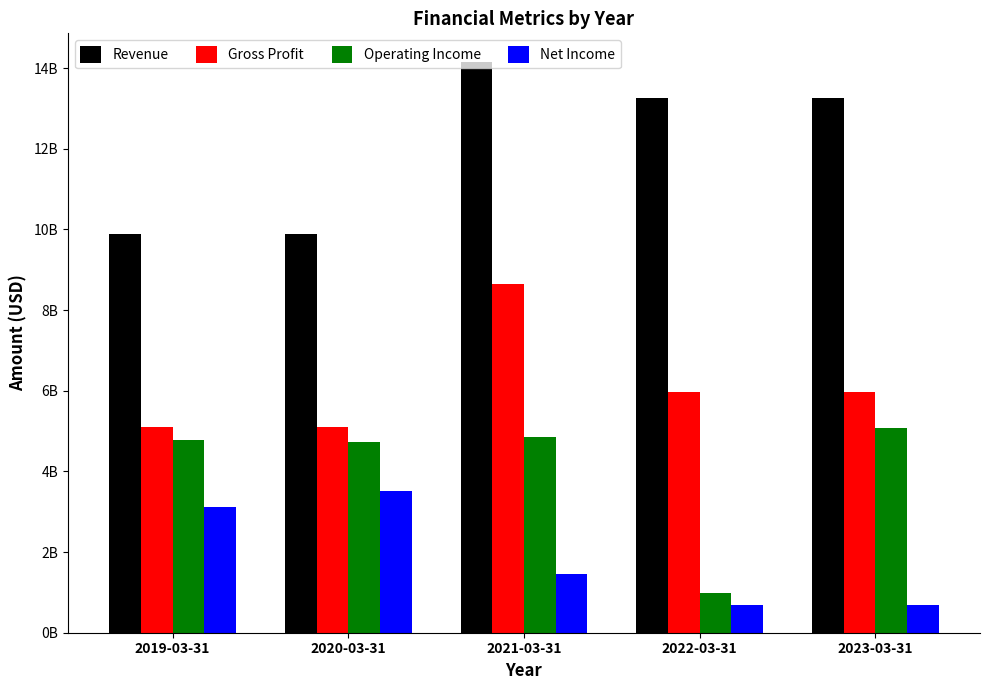

At which label does Gross Profit reach its peak?

2021-03-31